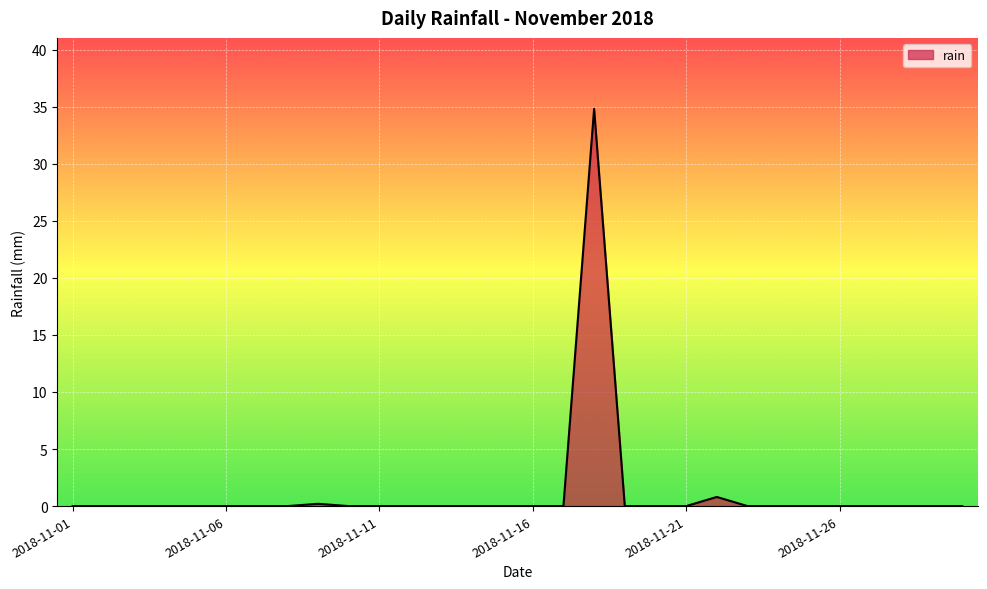

What is the maximum value shown in the chart?

34.8